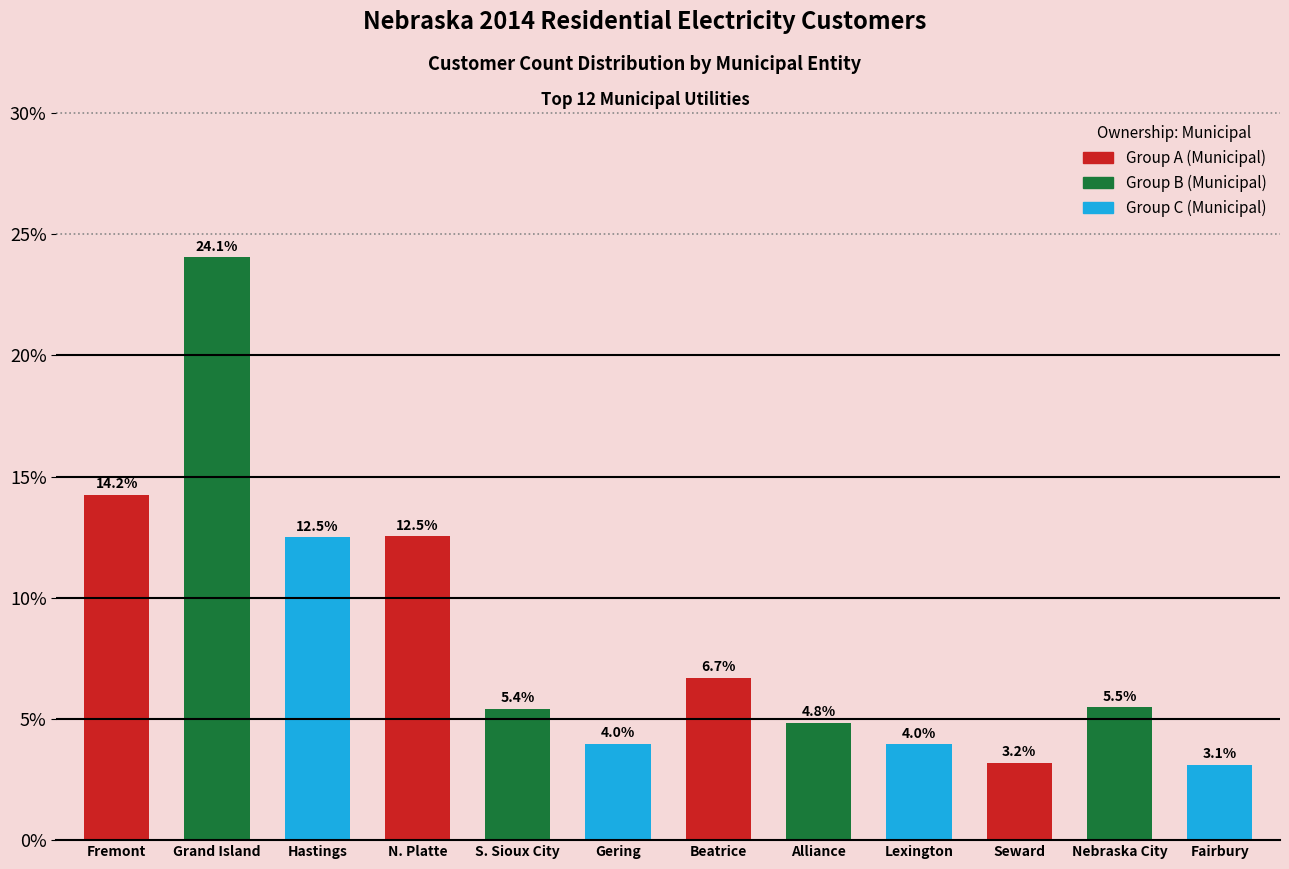

Count the number of data series in this chart.

1